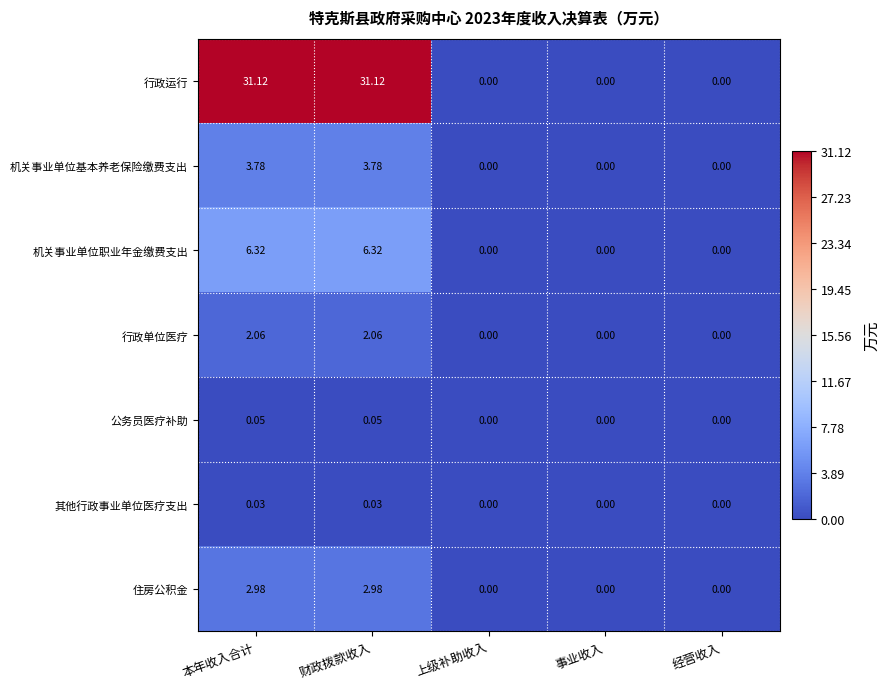

Is the value of 公务员医疗补助 at 经营收入 greater than the value of 其他行政事业单位医疗支出 at 本年收入合计?

No